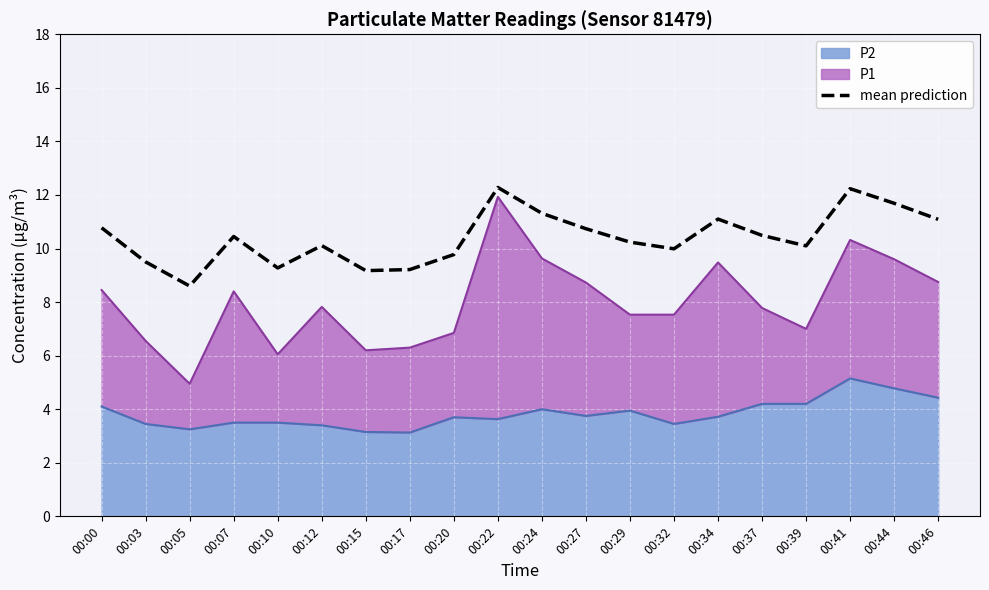

How many categories are shown in the chart?

20